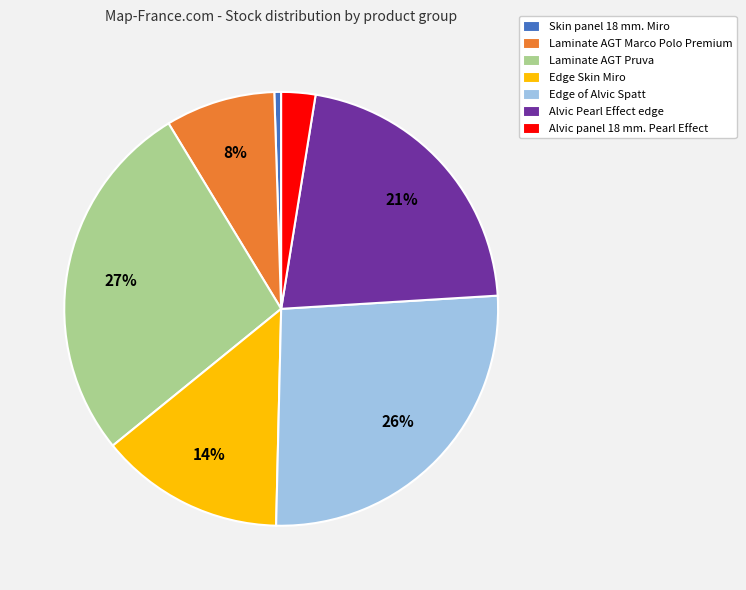

Is the sum of Edge of Alvic Spatt and Edge Skin Miro greater than half?

No